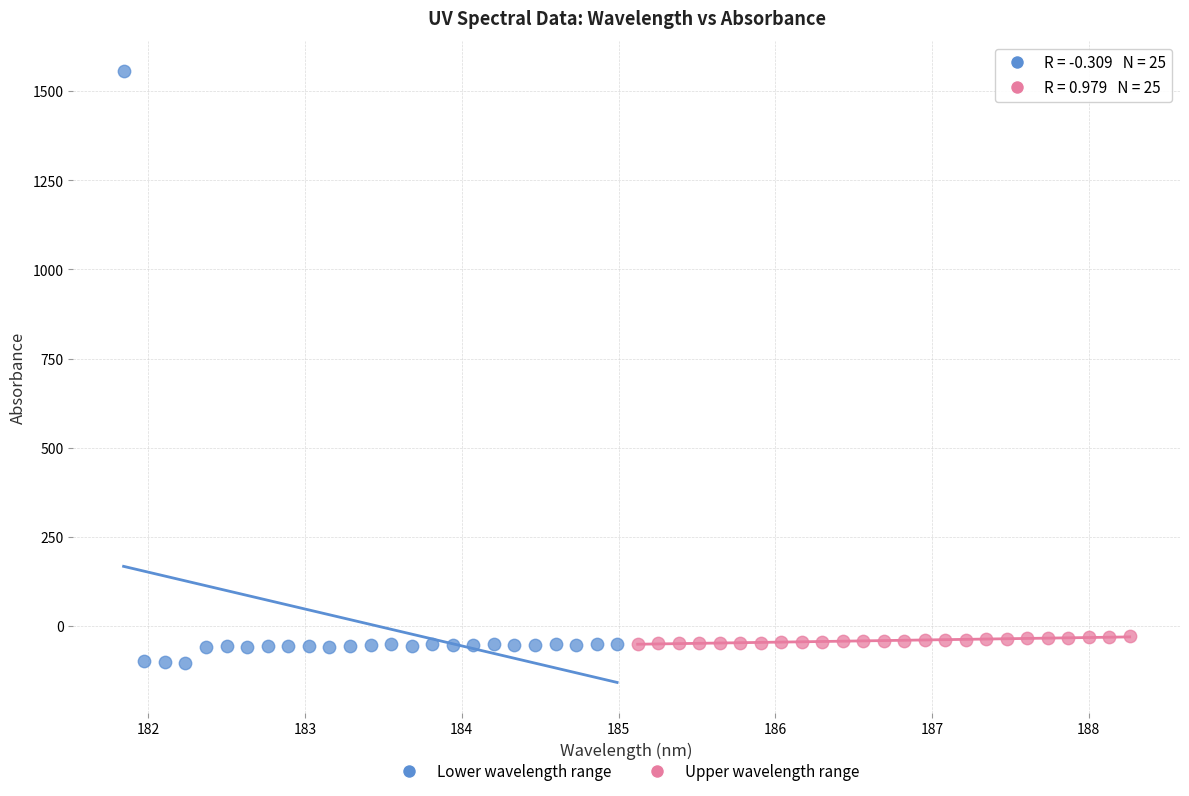

Which series has the largest Y range (max minus min)?

Lower wavelength range